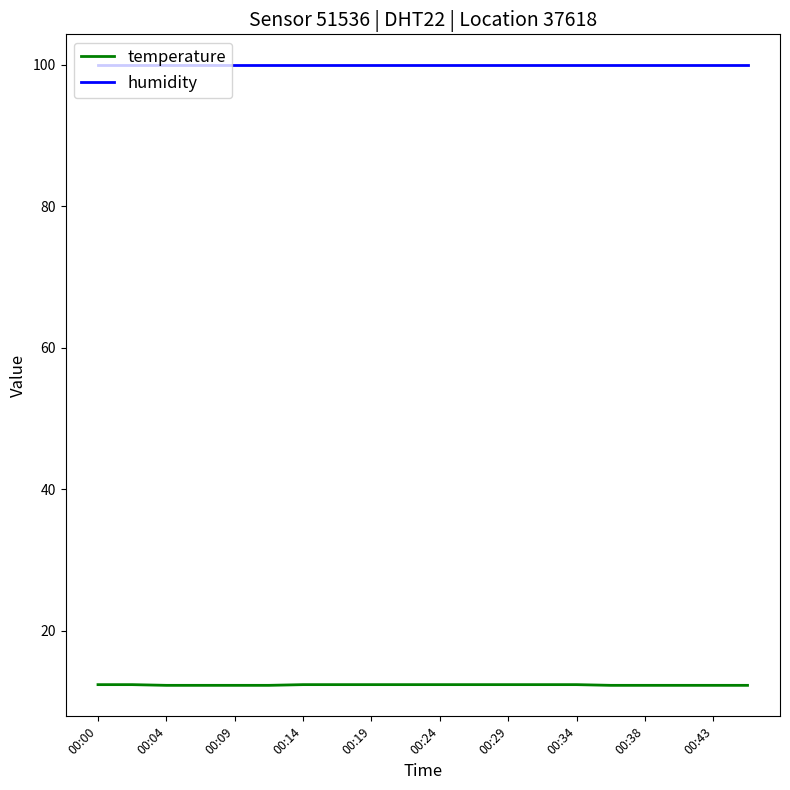

At how many categories does at least one series exceed 87?

20